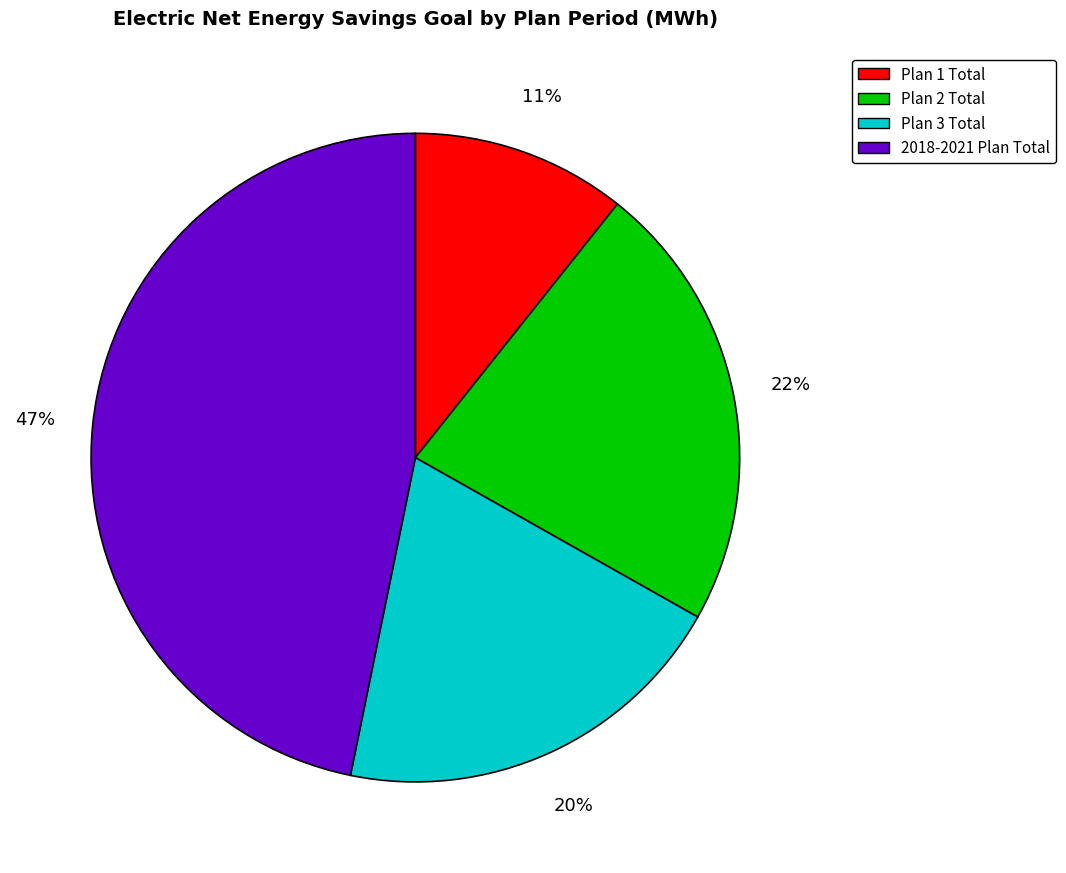

Is the sum of Plan 1 Total and 2018-2021 Plan Total greater than half?

Yes